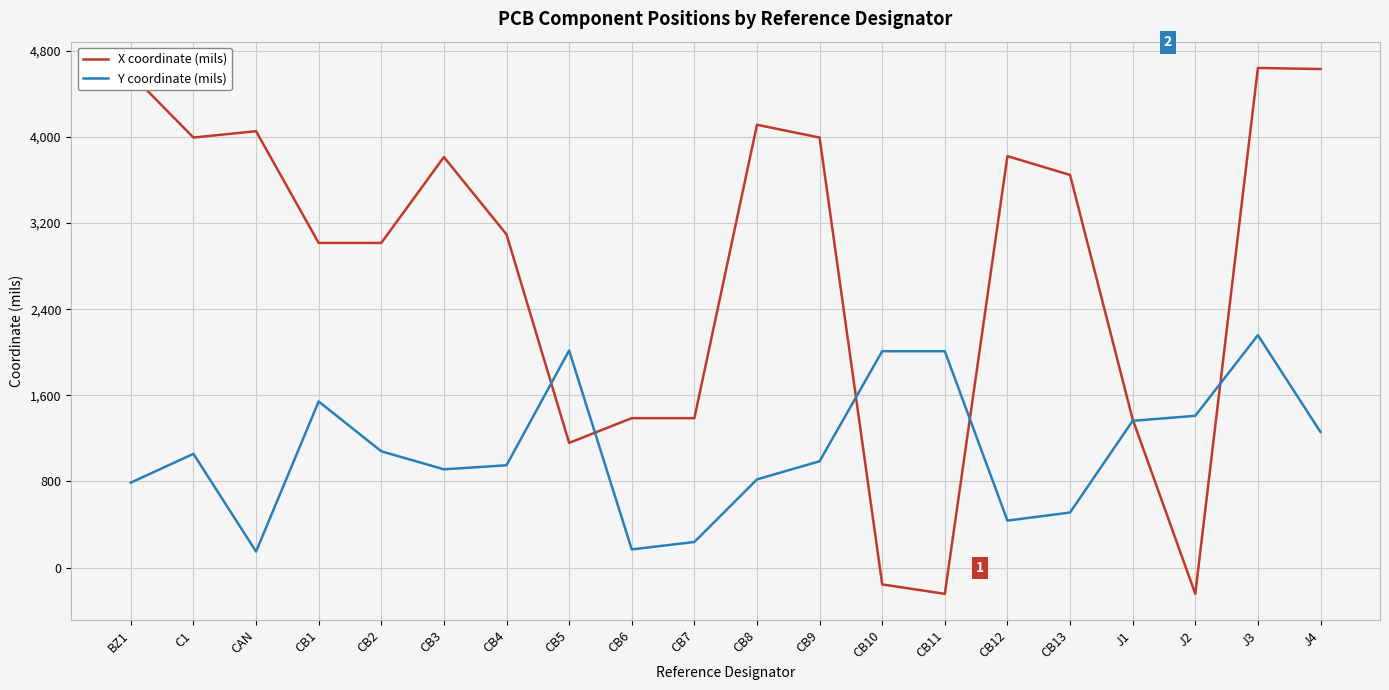

Is this an area chart (filled region under the line)?

No